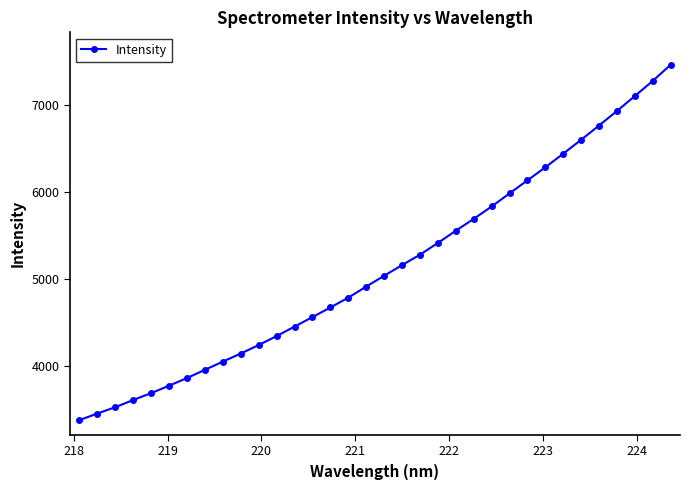

What is the value of the 9th point from the left?

4048.8